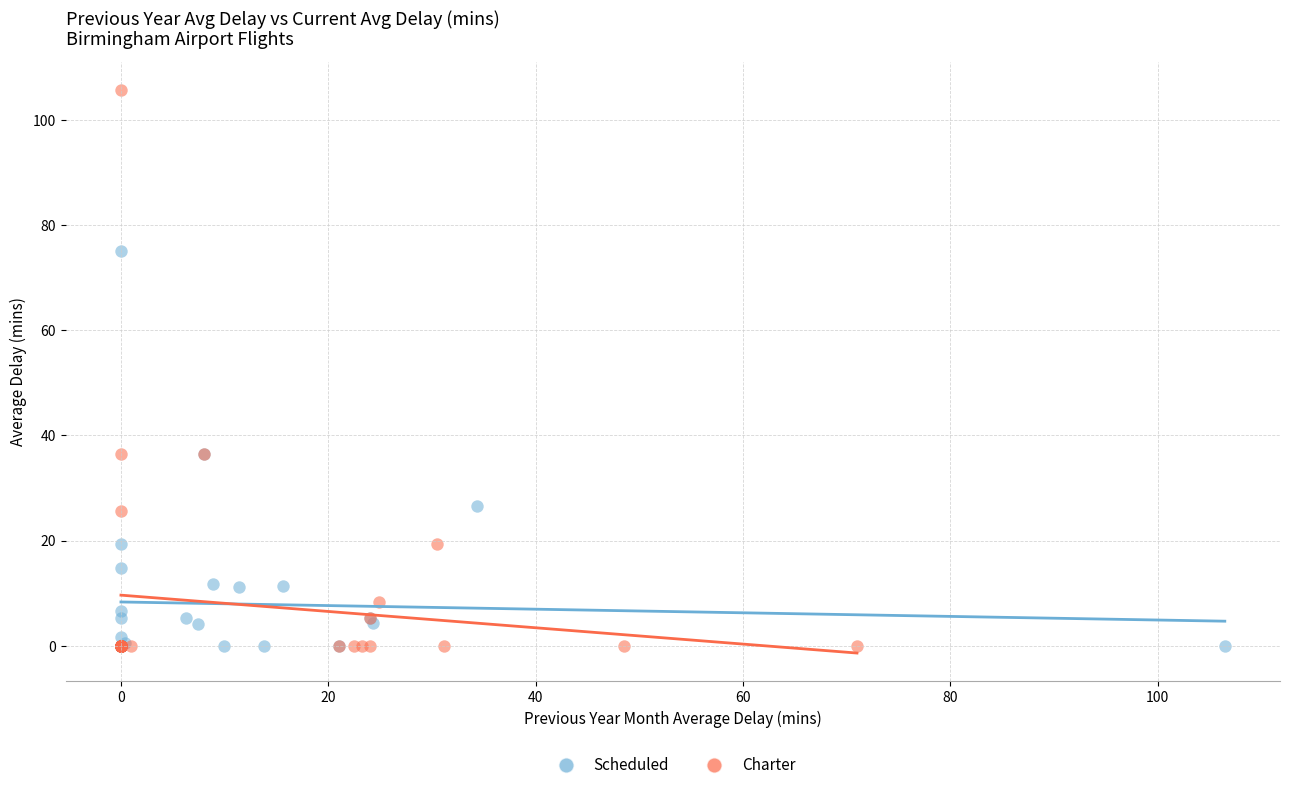

Which series has the widest spread of Y values?

Charter